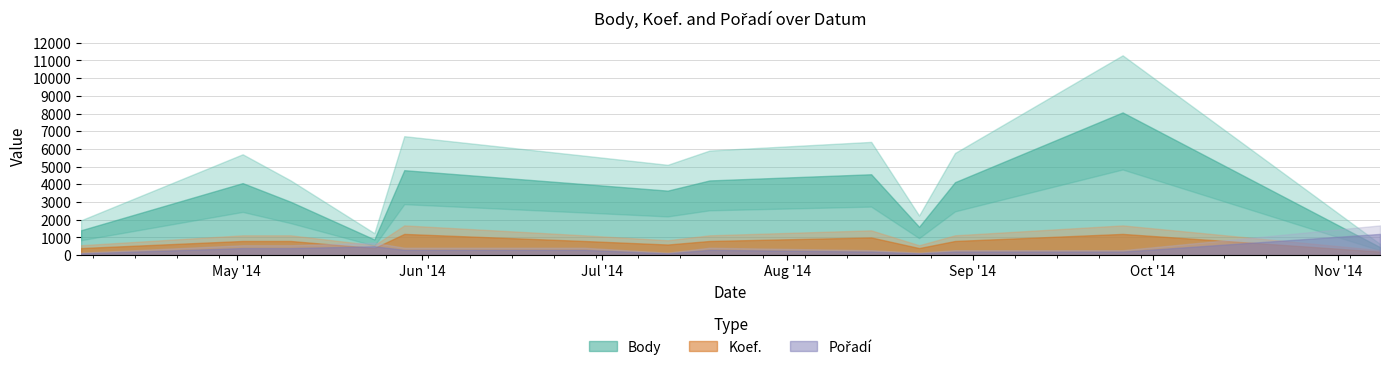

What is the difference between the maximum and second lowest values in the Pořadí series?

11